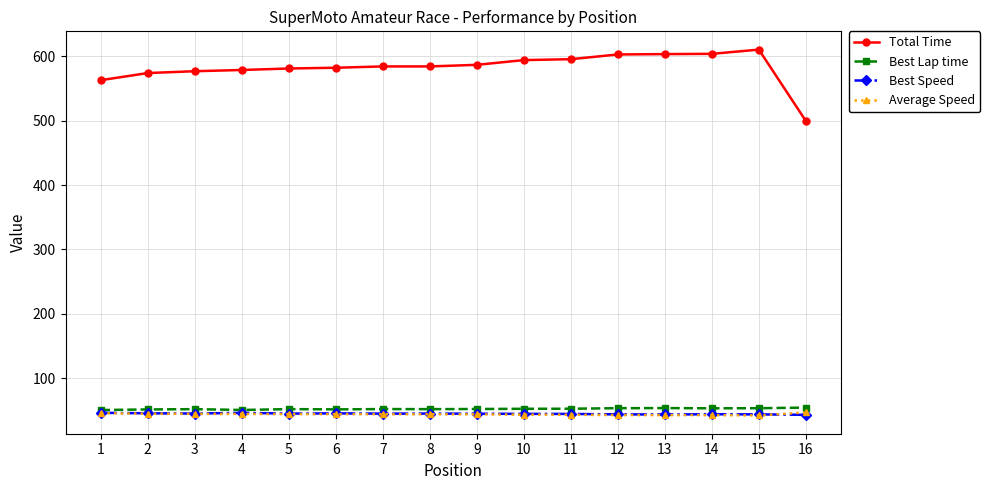

What is the value of the Best Lap time point at the 12th from the left?

53.4